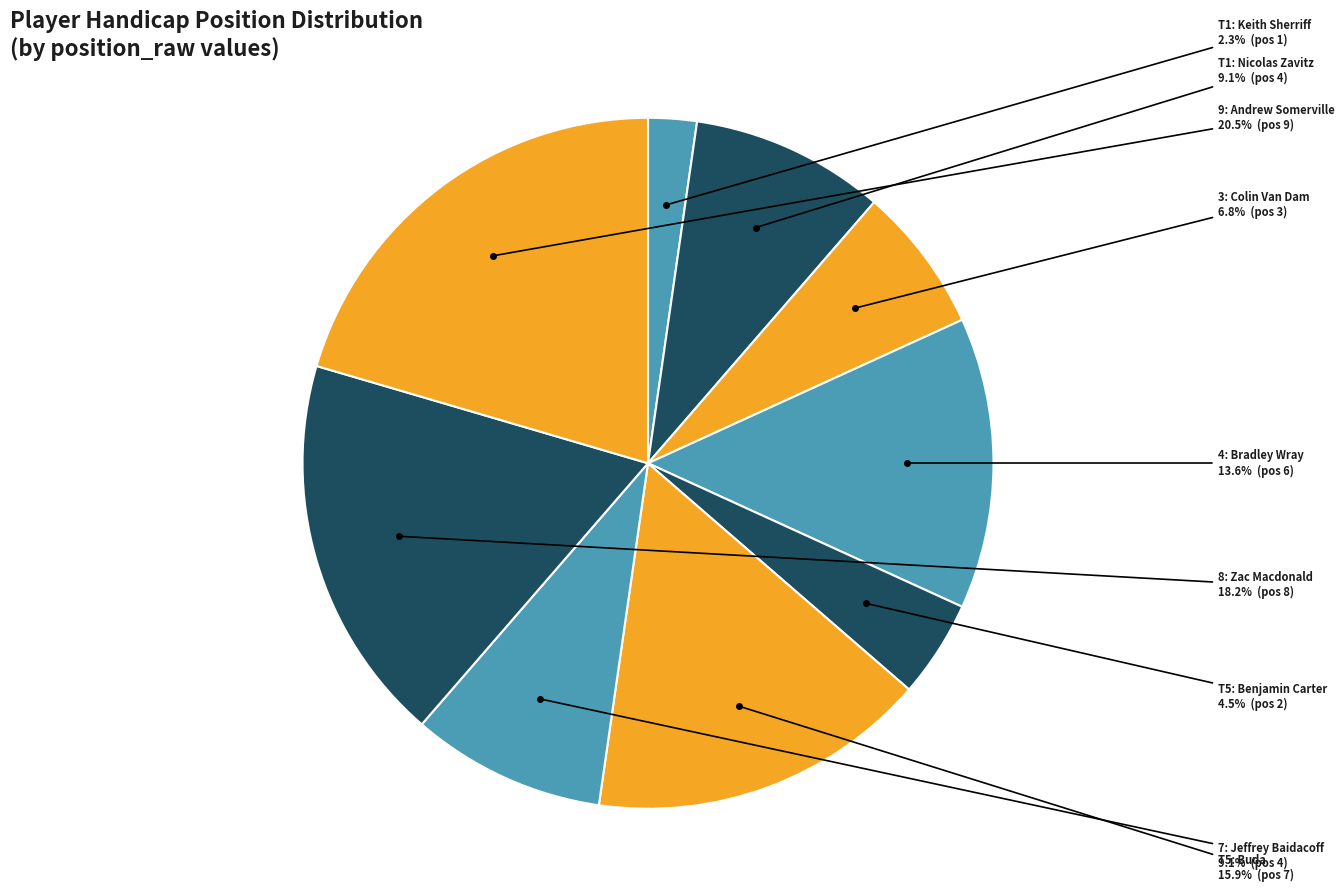

What is the smallest slice in the pie chart?

Keith Sherriff (T1)